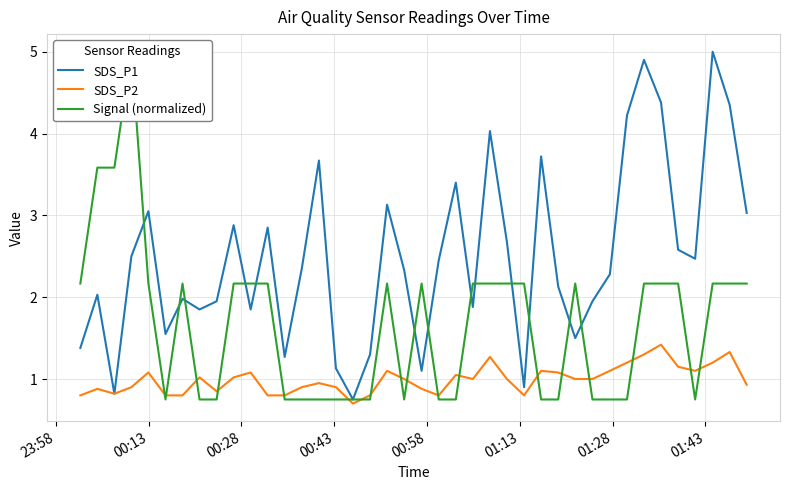

After their last crossing, which series has the higher values: Signal (normalized) or SDS_P1?

SDS_P1